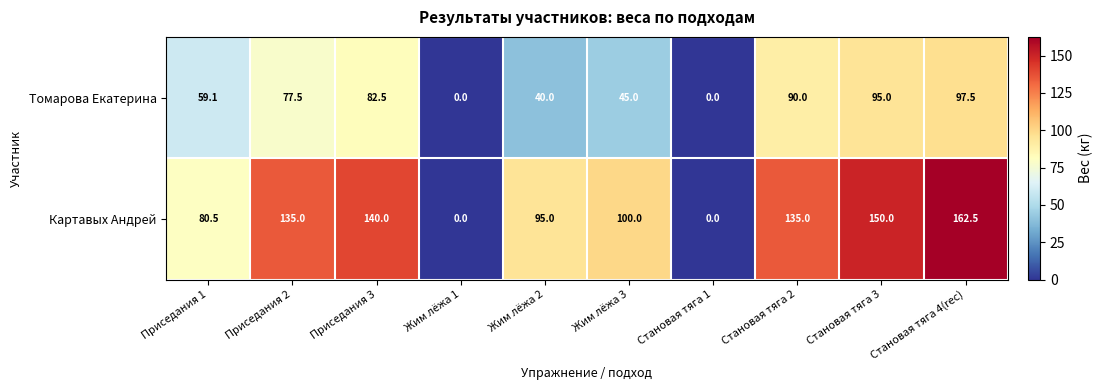

Read the Томарова Екатерина value at Приседания 3.

82.5